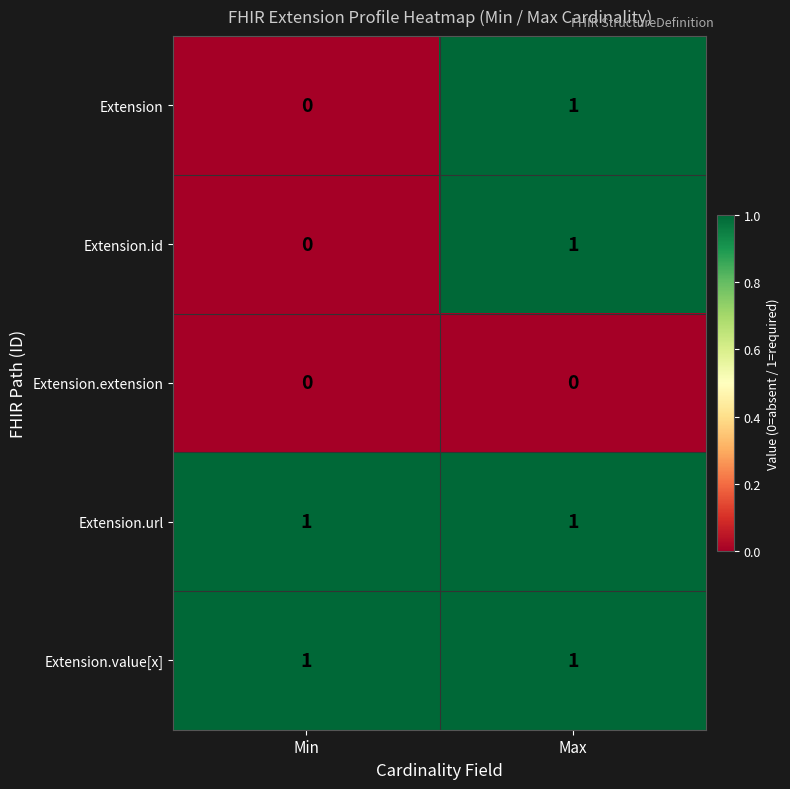

Count the number of data series in this chart.

5